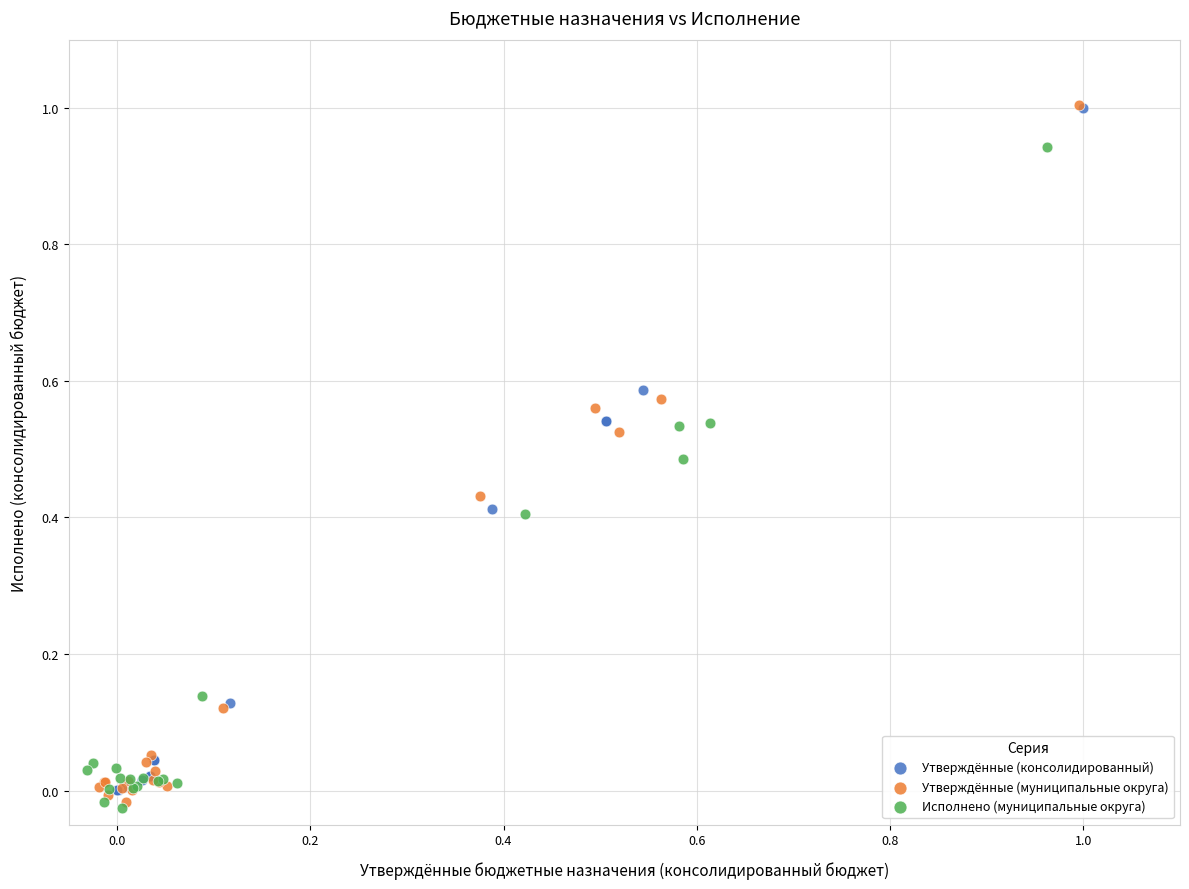

Which series has the widest spread of Y values?

Утверждённые (муниципальные округа)